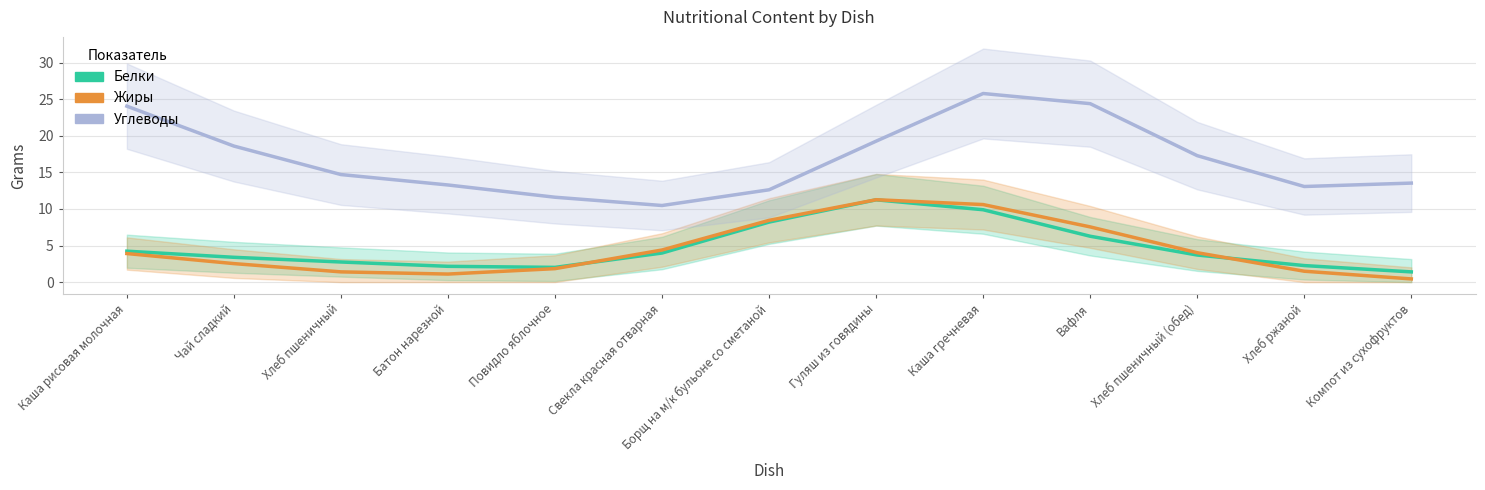

The value of Углеводы at Каша гречневая is 25.8. True or false?

True